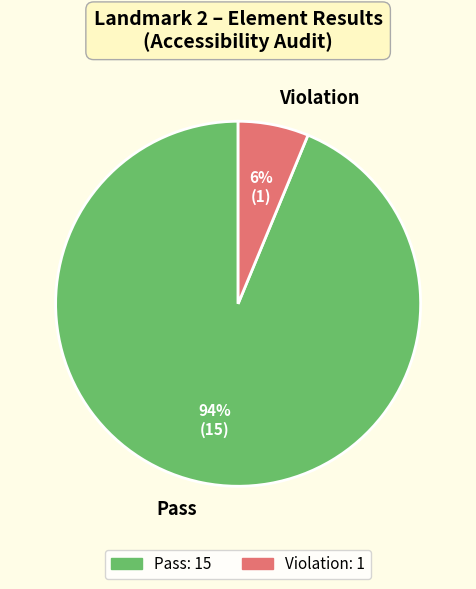

What is the majority slice?

Pass